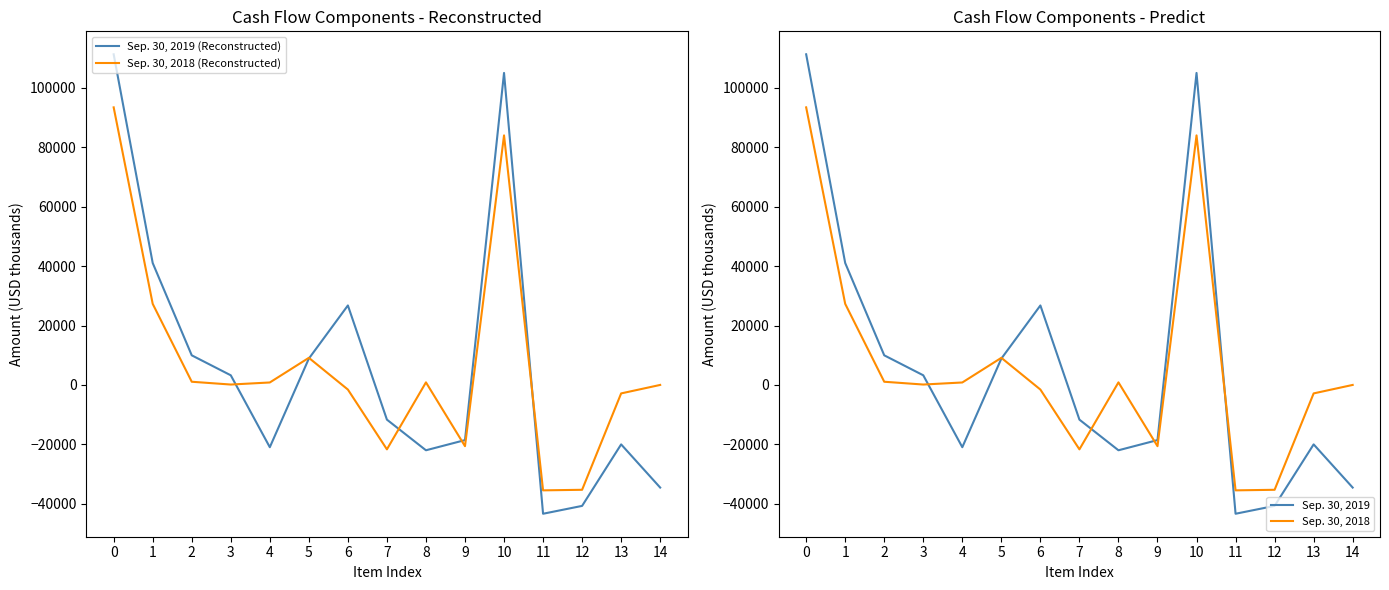

What is the sum of all Sep. 30, 2018 values?

99290